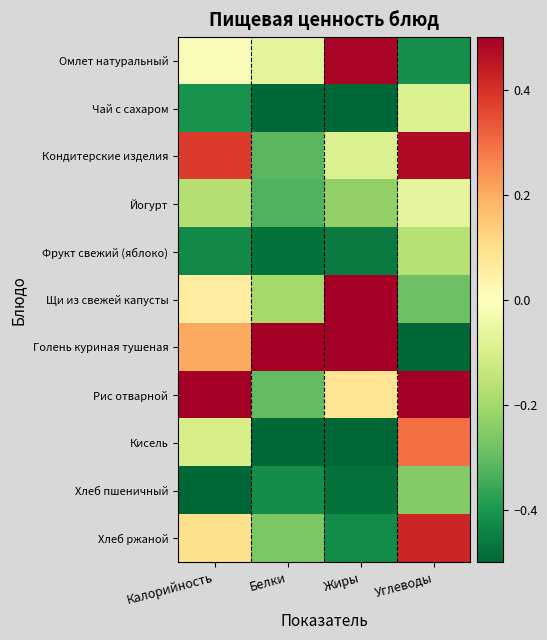

Which category has the highest value across all series?

Жиры